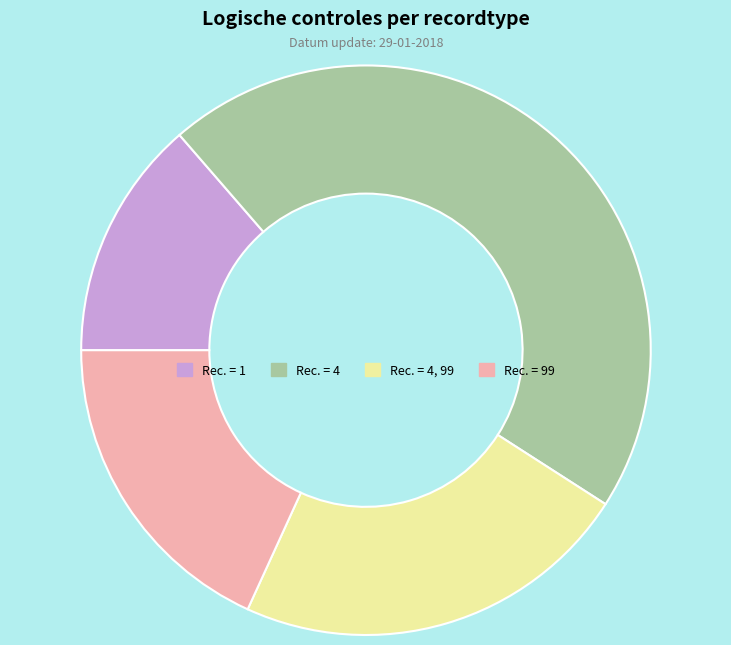

Count the number of slices in the pie.

4